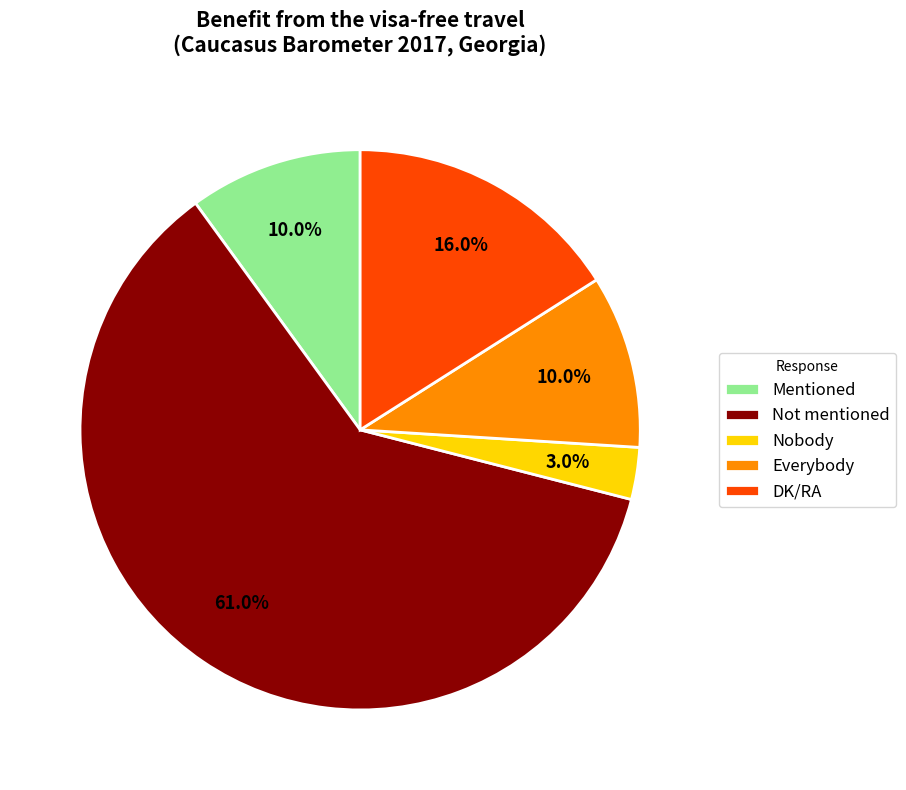

Which slice is the largest?

Not mentioned